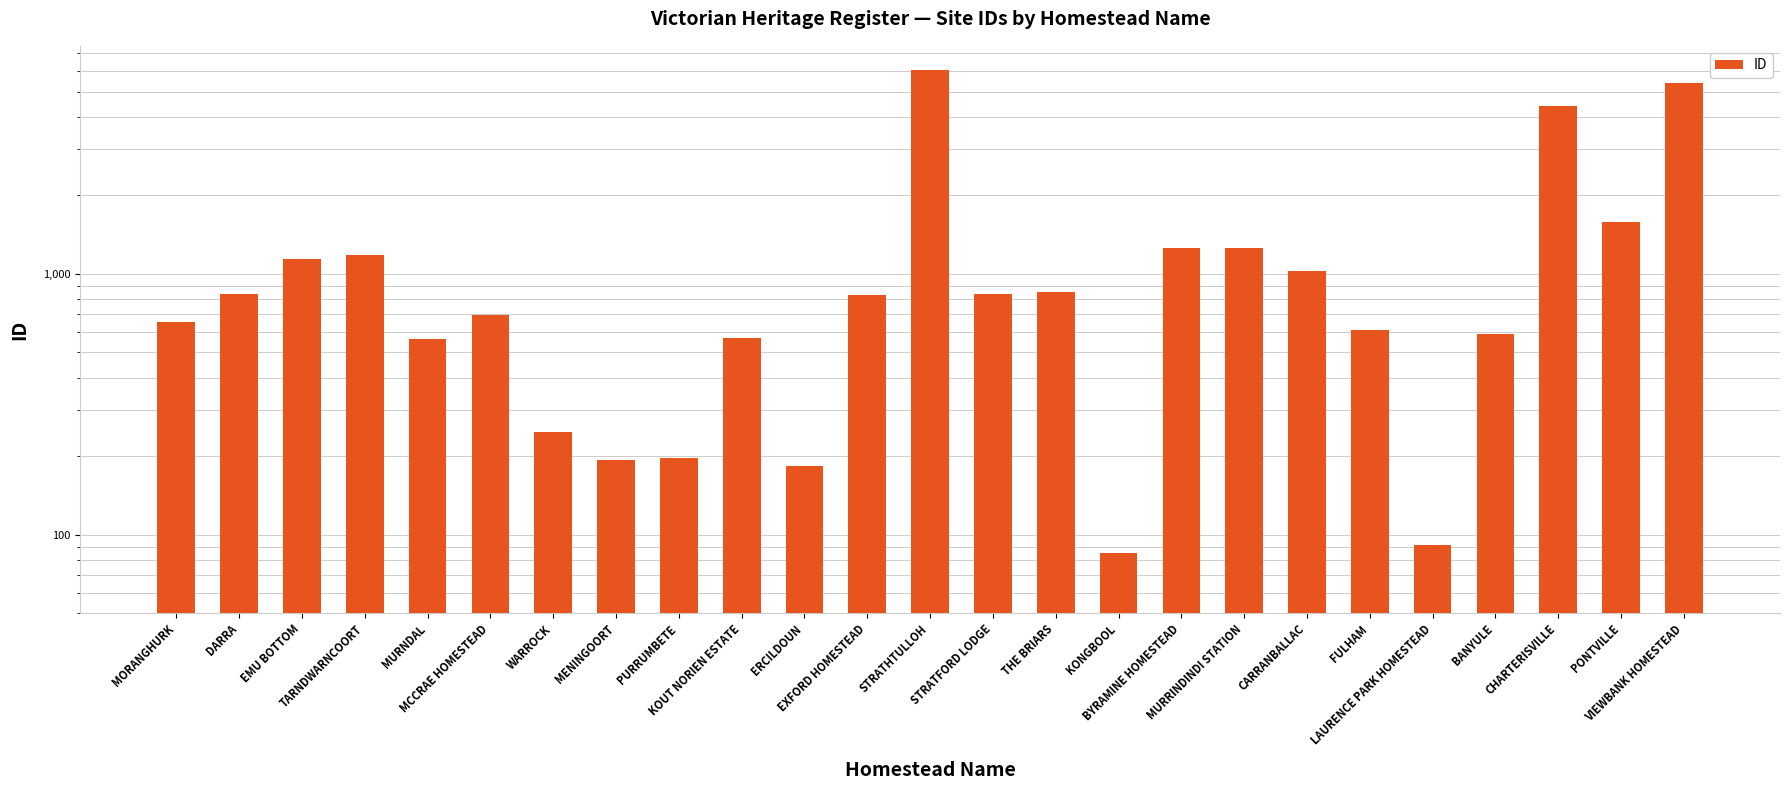

What is the change in value from MCCRAE HOMESTEAD to PURRUMBETE?

-497